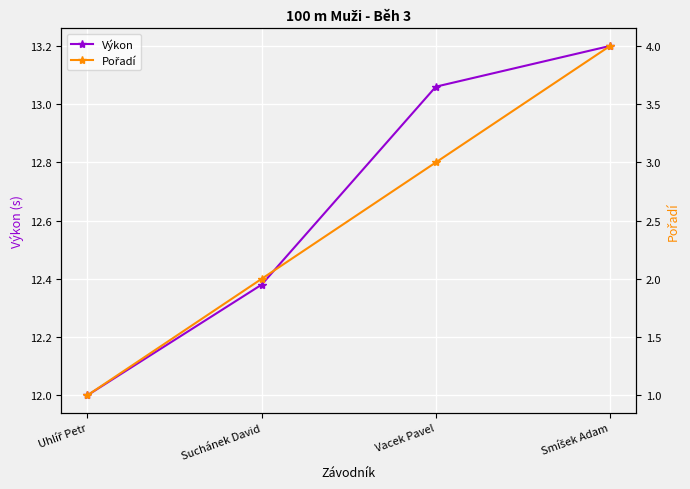

True or false: Výkon has a value of 13.2 at Smíšek Adam.

True